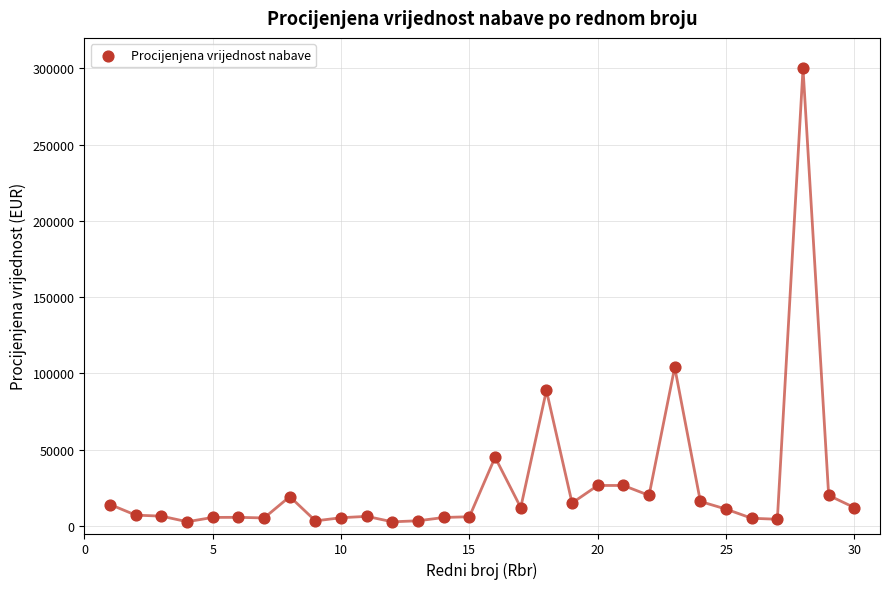

What is the range of Y values (max minus min)?

297340